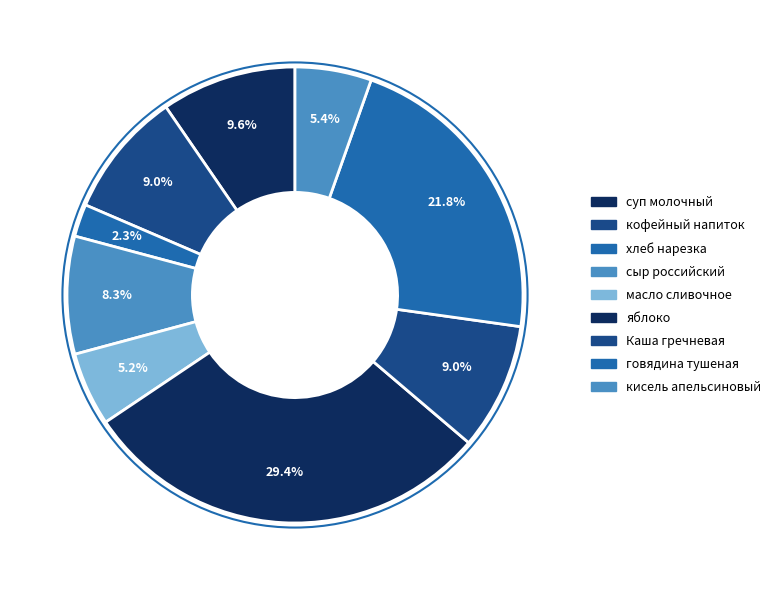

How many segments does this pie chart have?

9